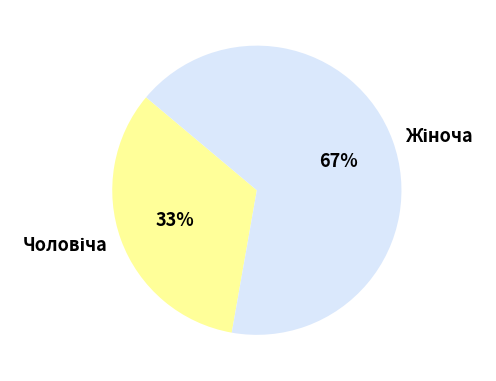

Is there a majority slice in this chart?

Yes